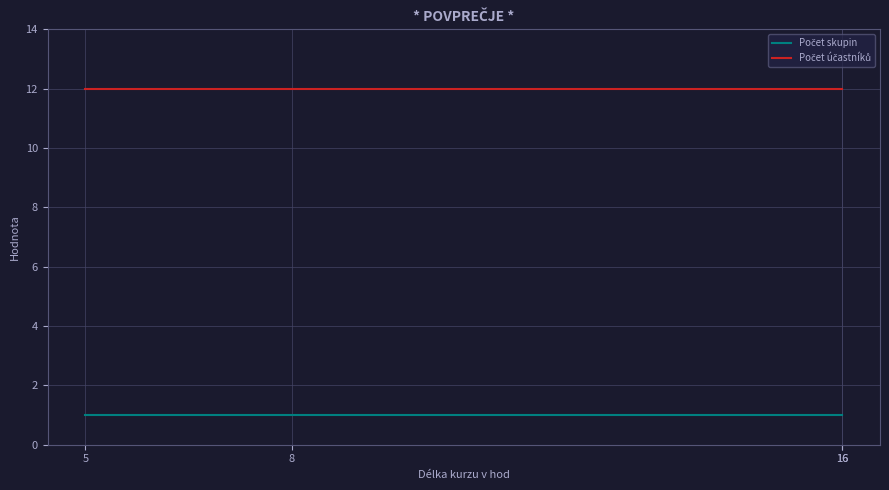

True or false: Počet skupin and Počet účastníků intersect in this chart.

False